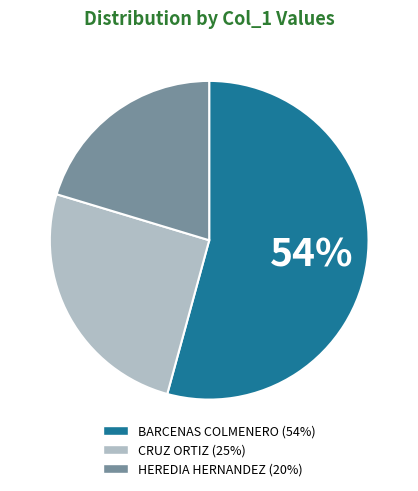

To the nearest percent, what is the average slice percentage?

33%